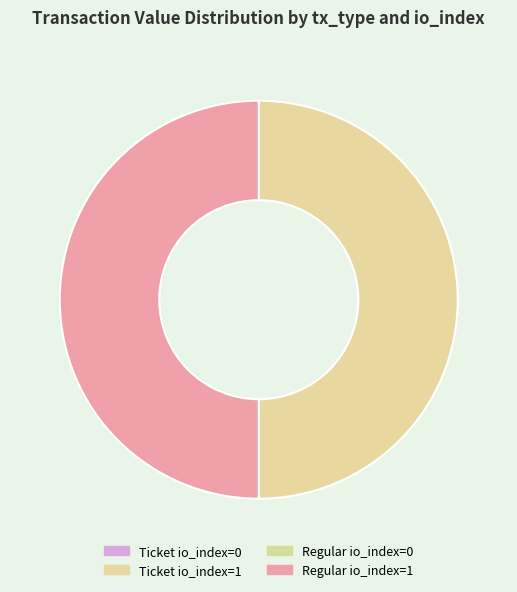

Which slice is the largest?

Ticket io_index=1